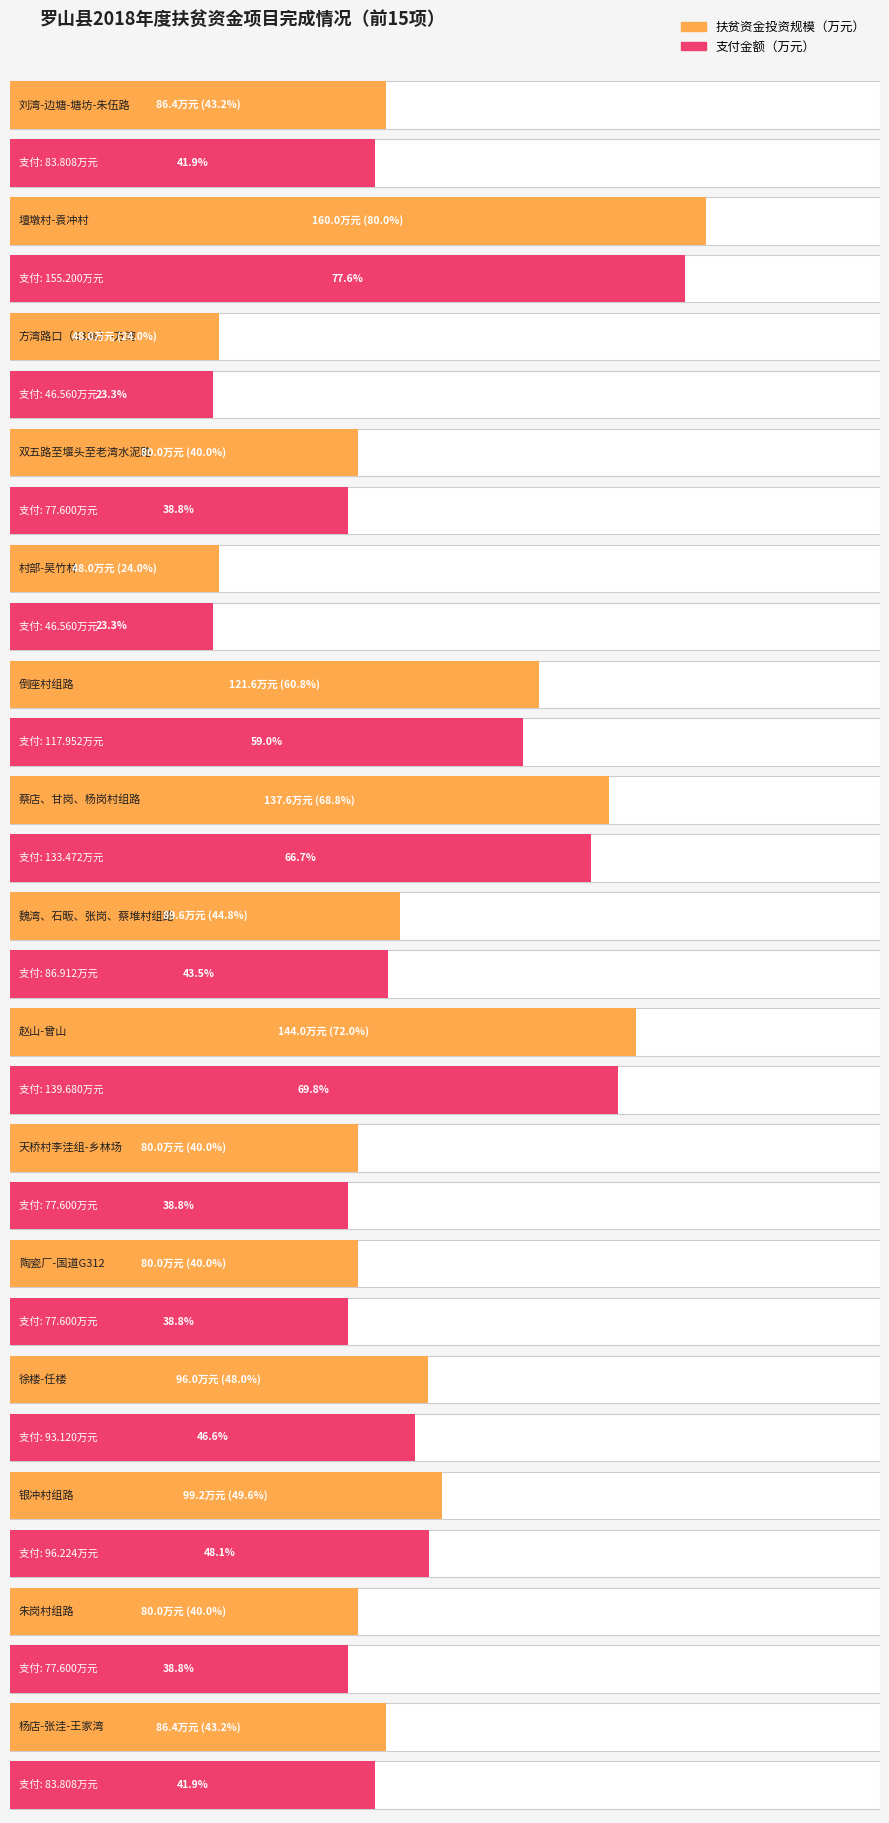

What is the sum of the 扶贫资金投资规模 values at 壇墩村-袁冲村 and 天桥村李洼组-乡林场?

240.0